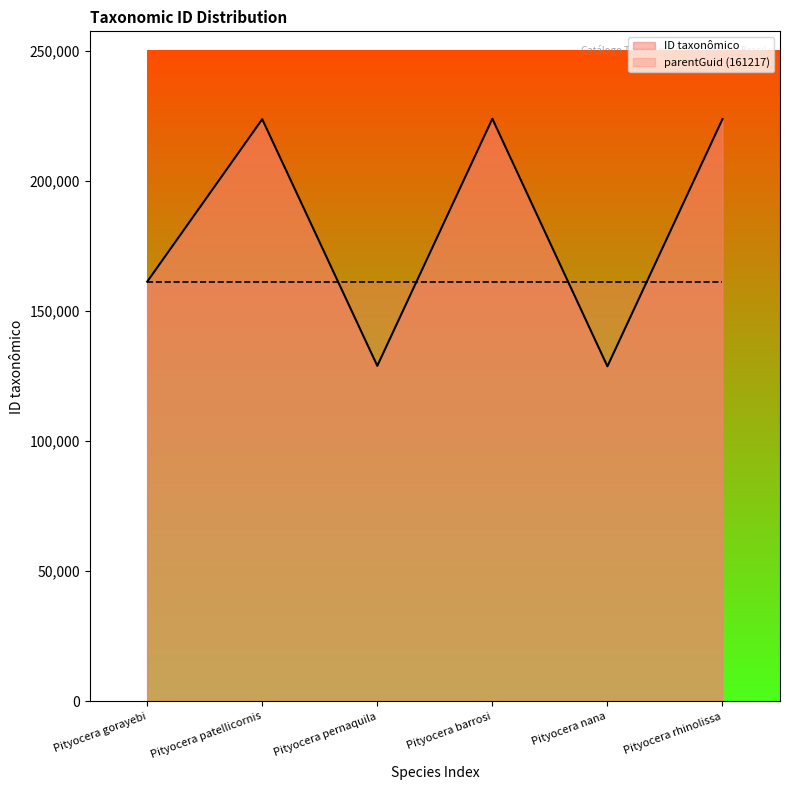

True or false: the data shows 374975 at Pityocera patellicornis.

False